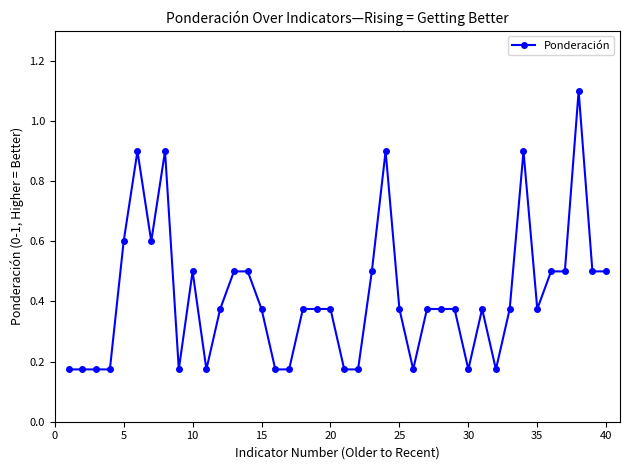

Count the values in the range 0 to 1.

39